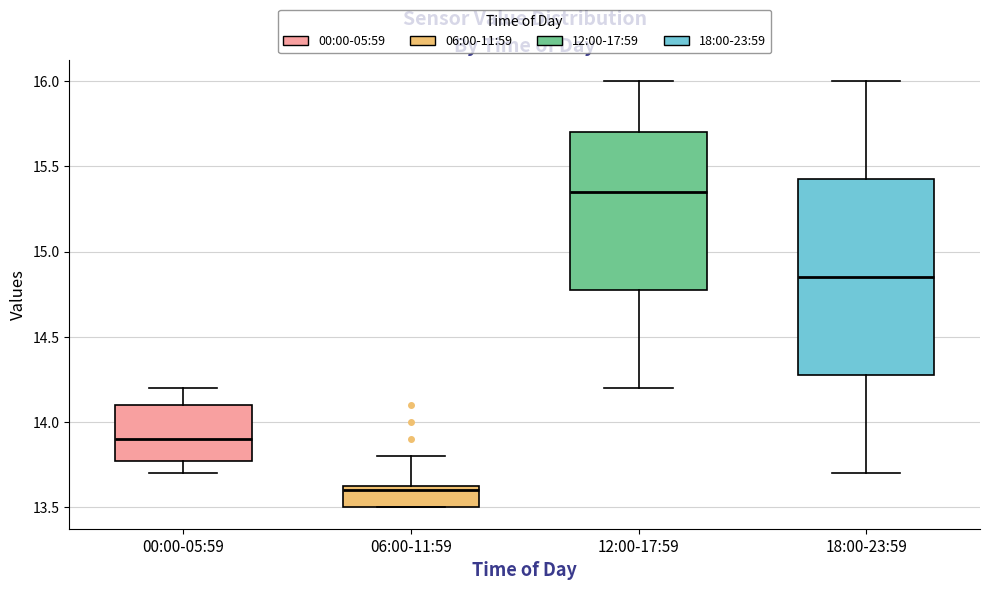

Where does the upper whisker of the box for 18:00-23:59 end on the y-axis? The values are not printed on the chart, so give them approximately, as read against the axis.

16.00